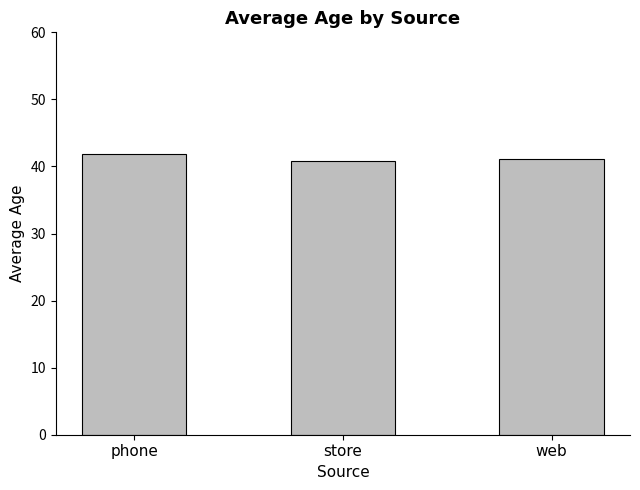

What is the maximum value shown in the chart?

41.9